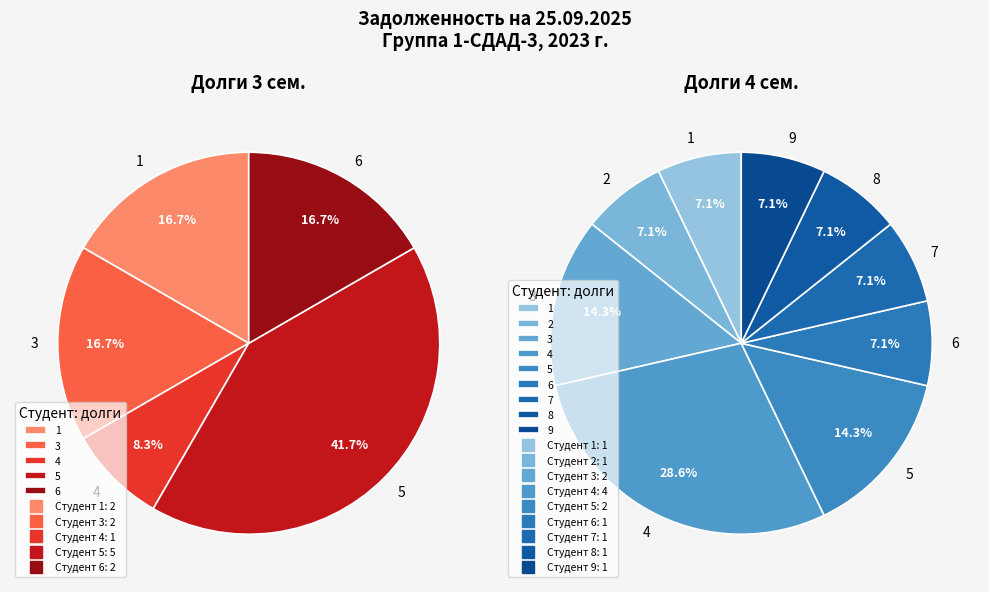

True or false: 5 accounts for 14% of the total.

True